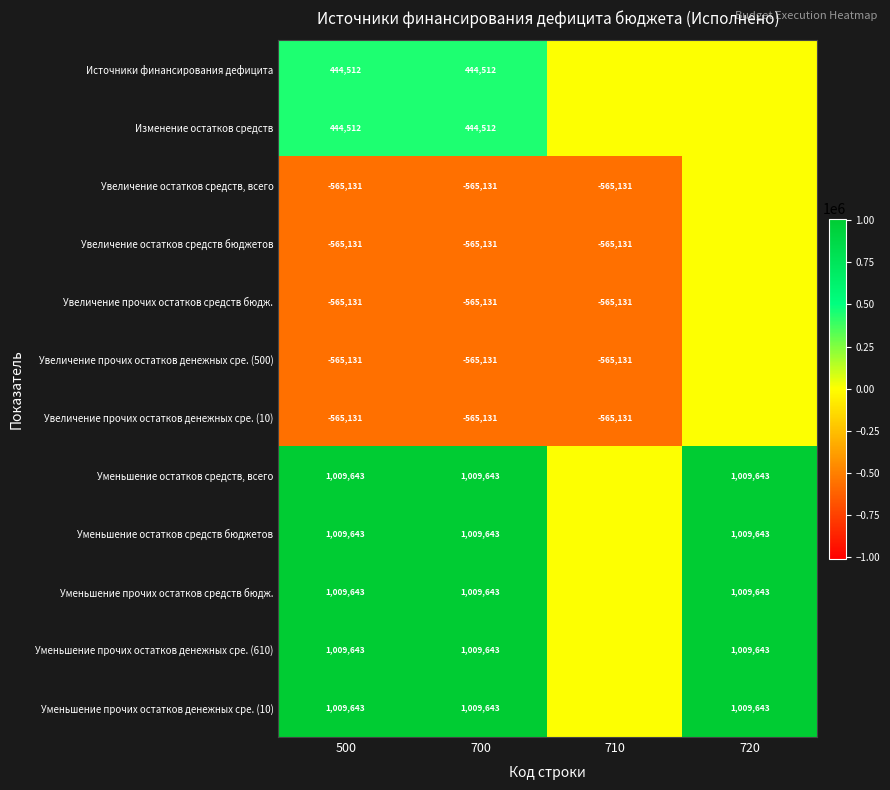

What is the sum of the Уменьшение прочих остатков денежных сре. (610) values at 700 and 500?

2019286